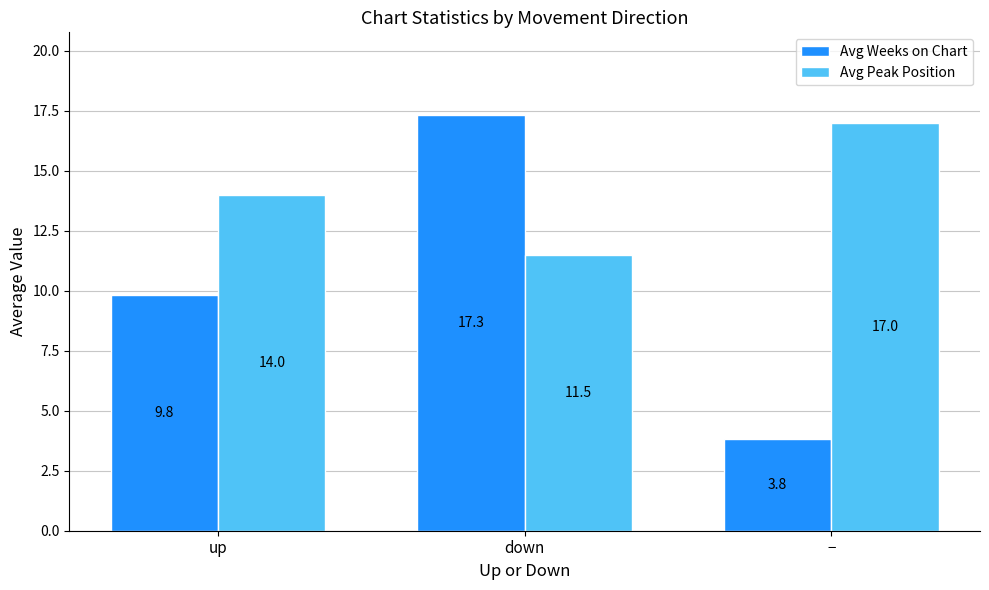

Which label corresponds to the largest value in the chart?

down